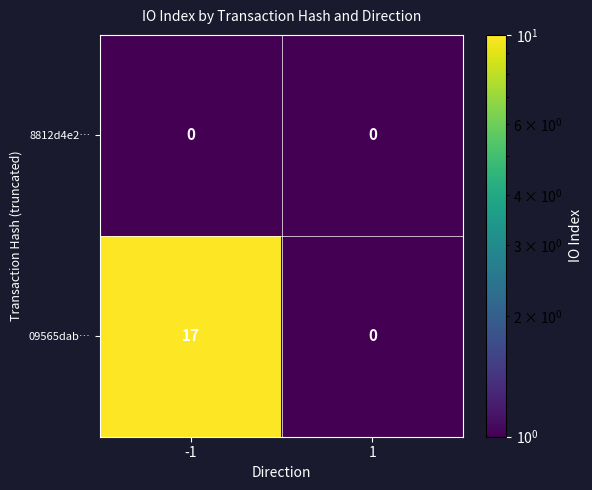

What is the sum of the 09565dab… values at 1 and -1?

17